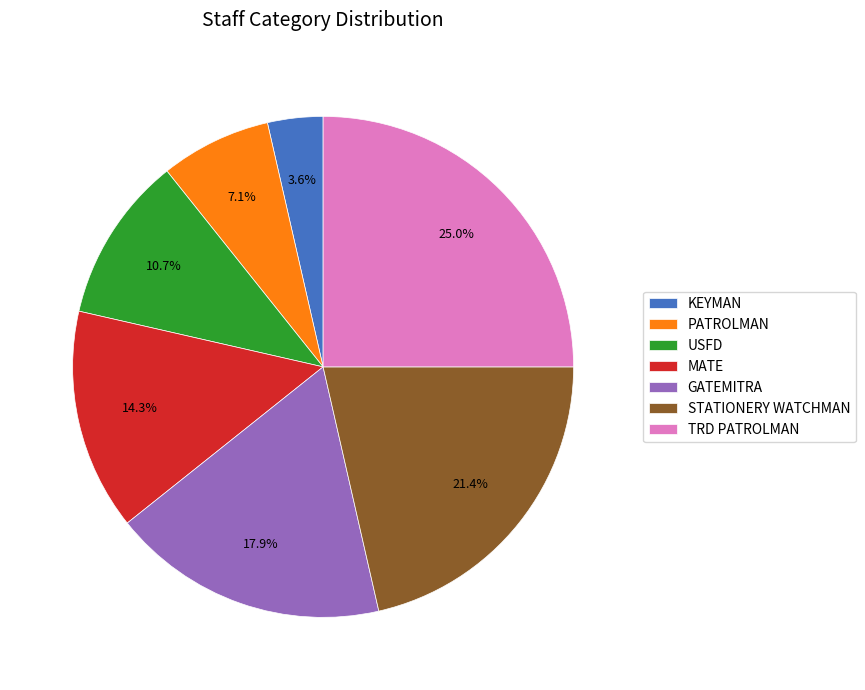

True or false: STATIONERY WATCHMAN accounts for 21% of the total.

True